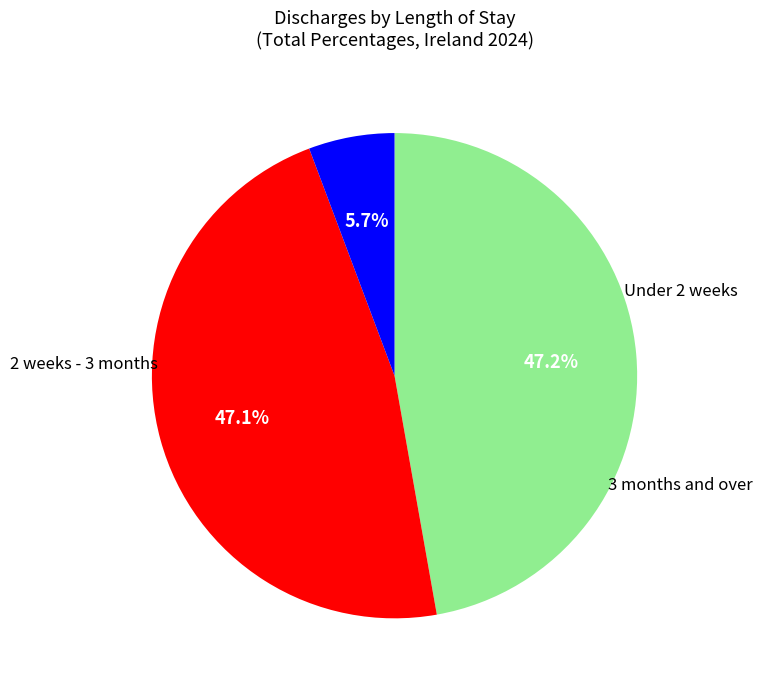

Does any single category account for the majority?

No